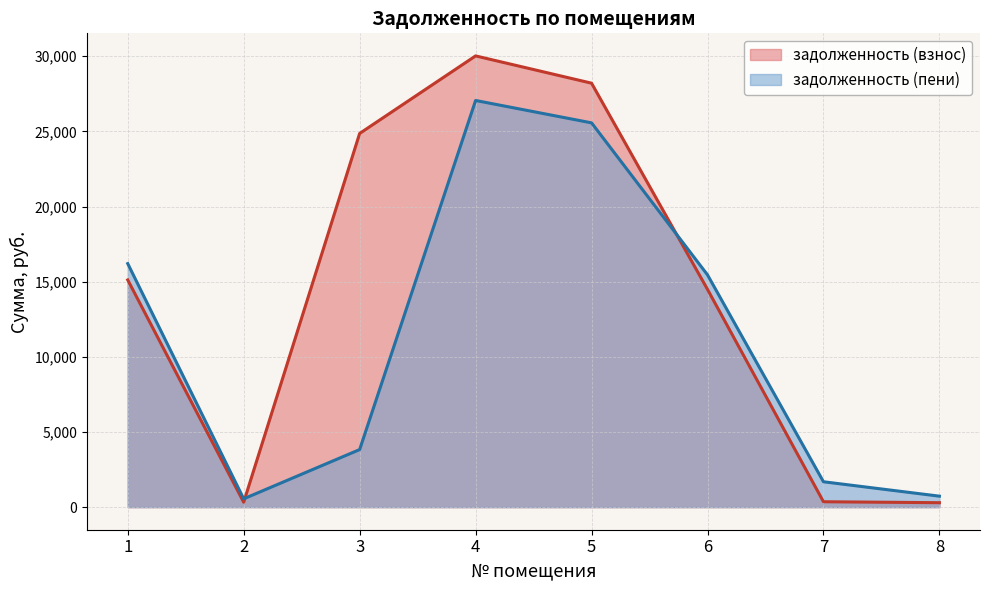

Between 4 and 7, which series saw the biggest shift?

задолженность (взнос)